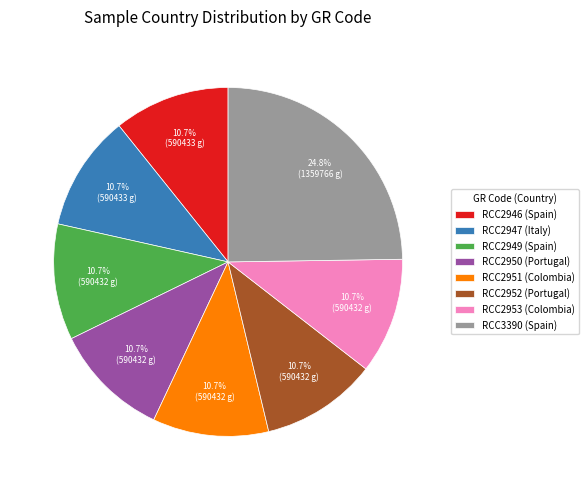

What is the ratio of the value at RCC2952 to the value at RCC2946?

1.0